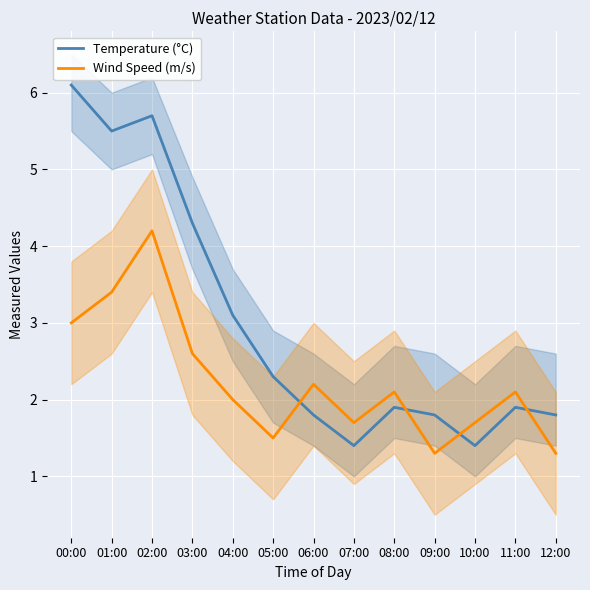

The value of Temperature (°C) at 02:00 is 1.4. True or false?

False